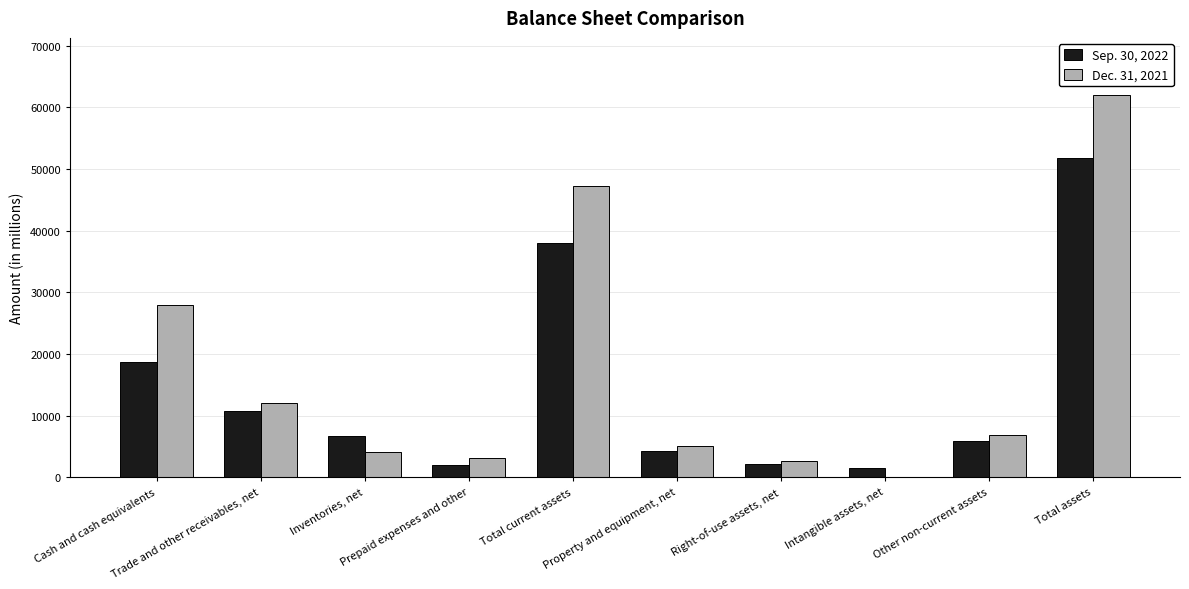

What is the greatest value displayed?

61993